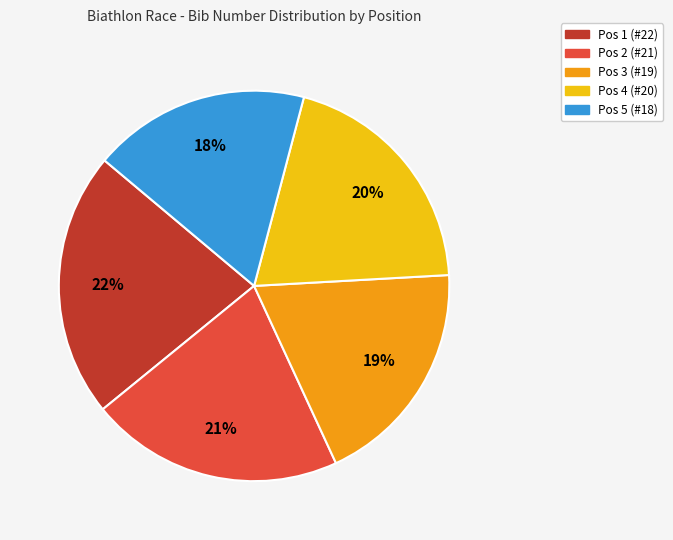

Is the sum of Pos 1 (#22) and Pos 3 (#19) greater than half?

No